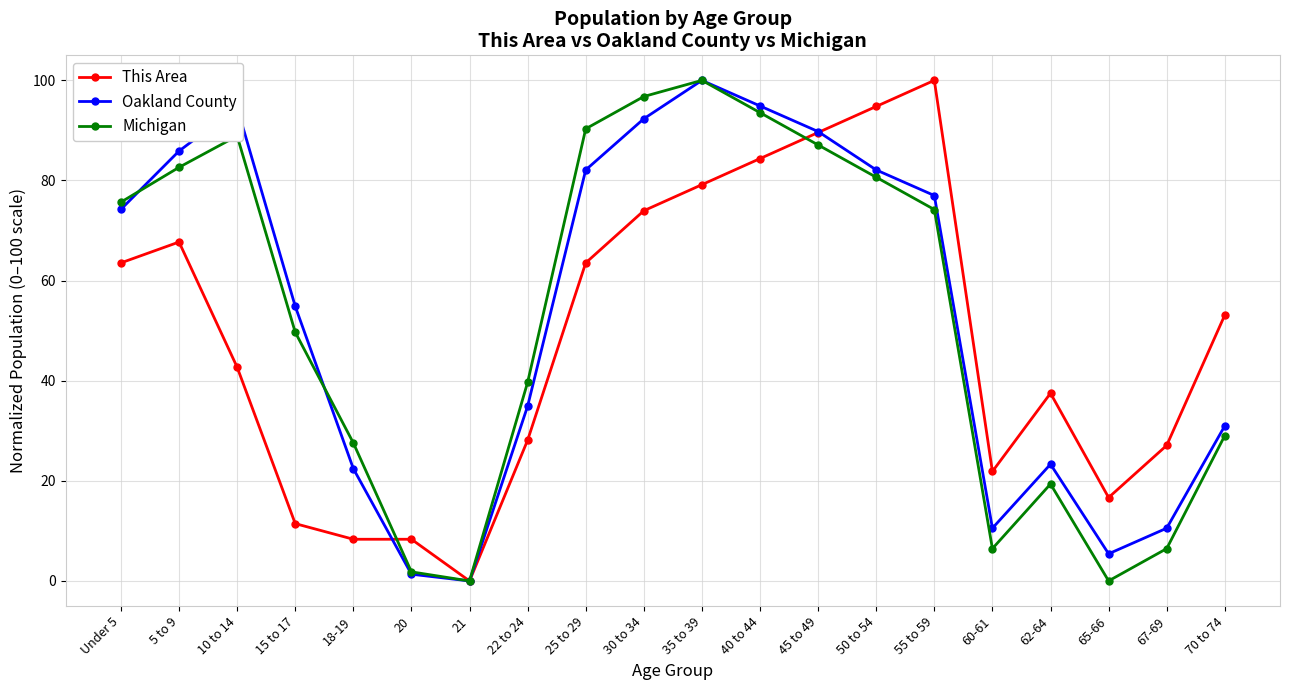

The This Area series shows 28.1 at 22 to 24. True or false?

True